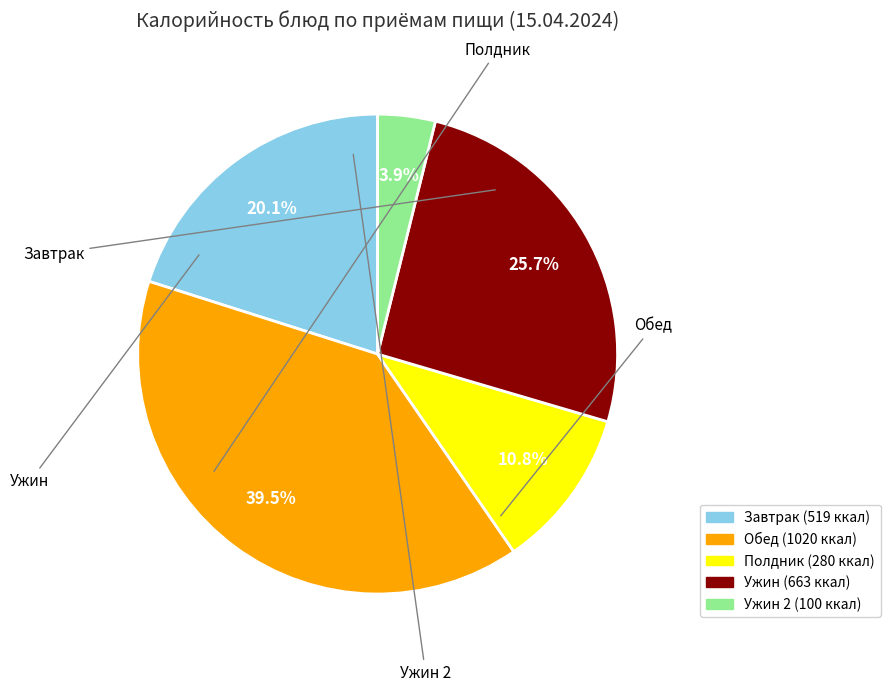

How many slices are in this pie chart?

5